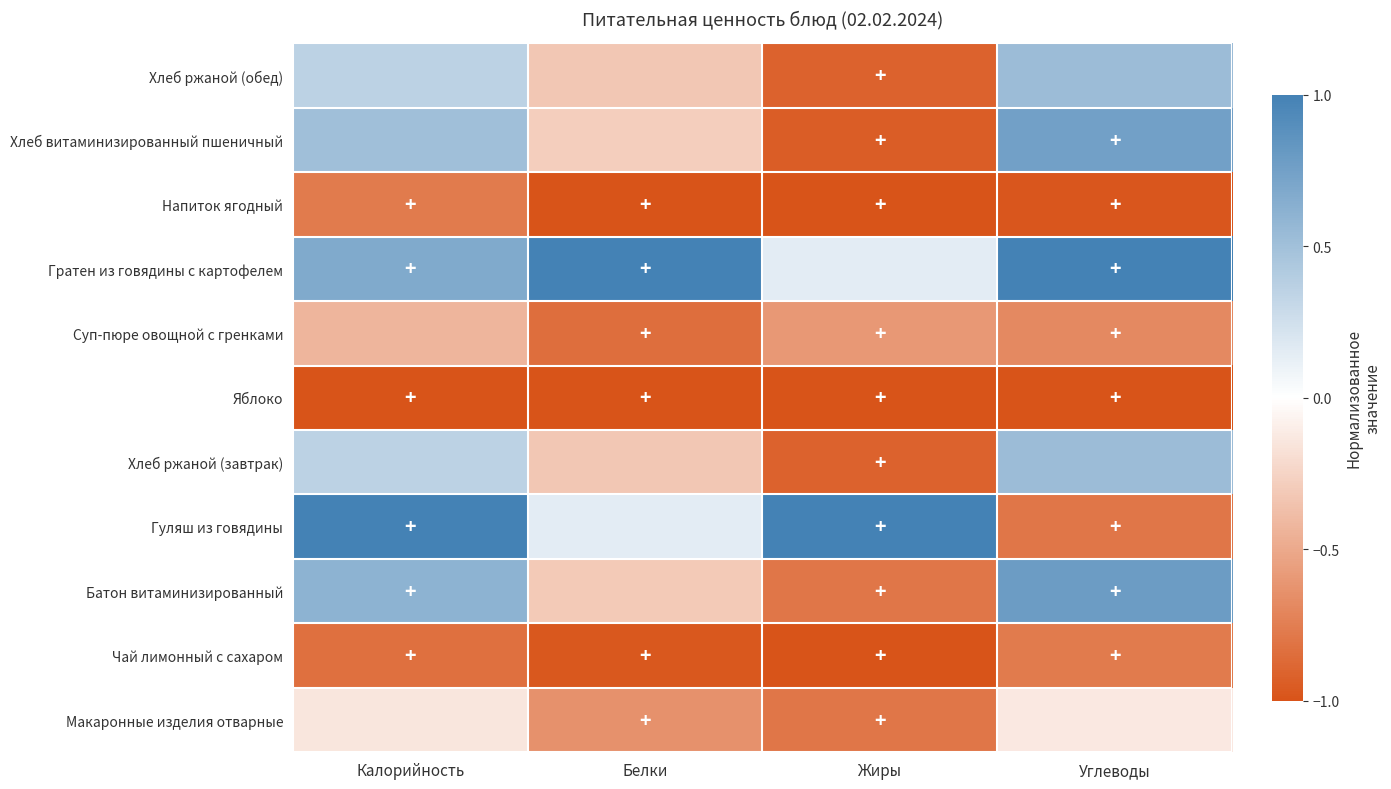

Which series has the largest total across all categories?

Гратен из говядины с картофелем